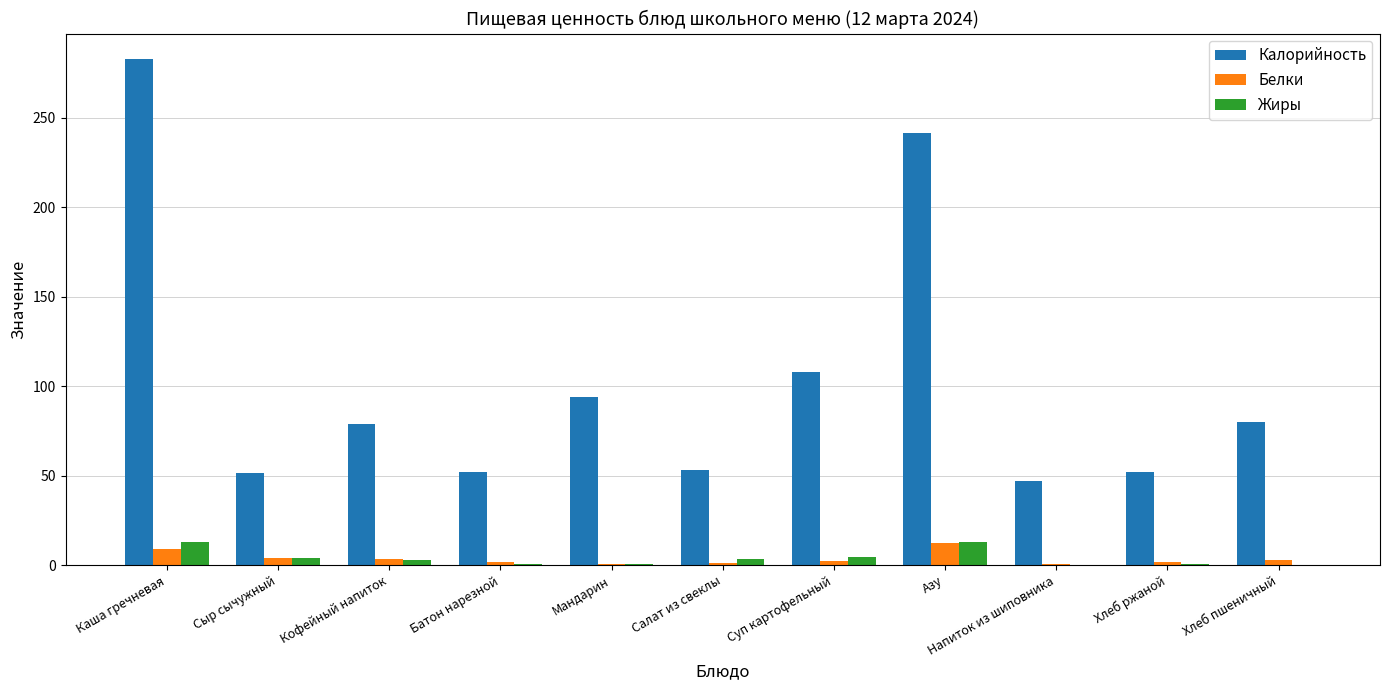

What is the average value of the Жиры series?

3.8